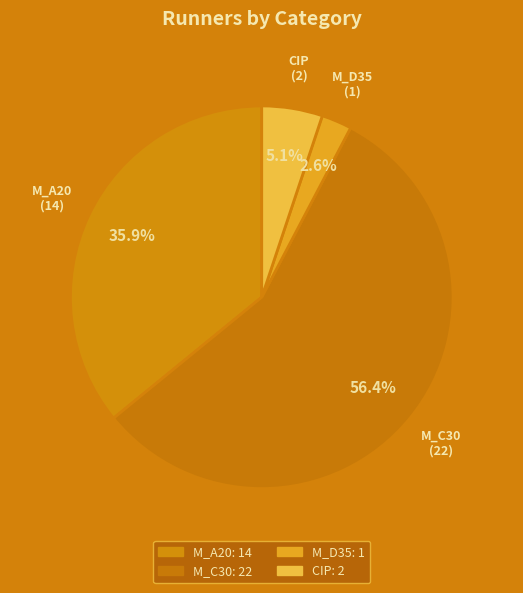

Is there any slice that represents more than half of the pie?

Yes